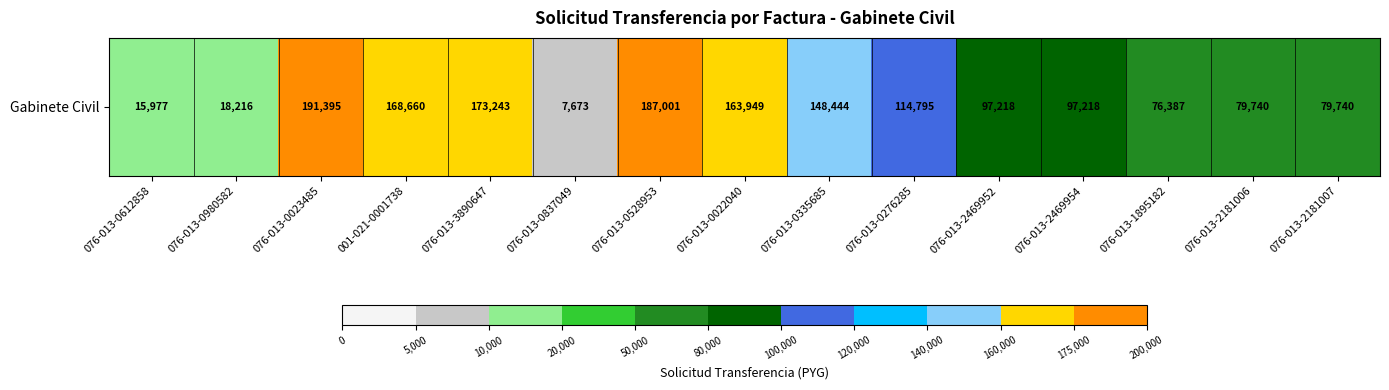

Rank the categories by value from lowest to highest.

076-013-0837049, 076-013-0612858, 076-013-0980582, 076-013-1895182, 076-013-2181006, 076-013-2181007, 076-013-2469952, 076-013-2469954, 076-013-0276285, 076-013-0335685, 076-013-0022040, 001-021-0001738, 076-013-3890647, 076-013-0528953, 076-013-0023485